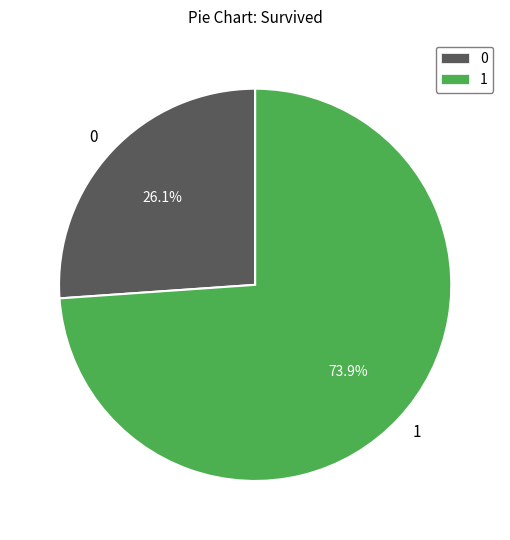

What is the ratio of the value at 1 to the value at 0?

2.8